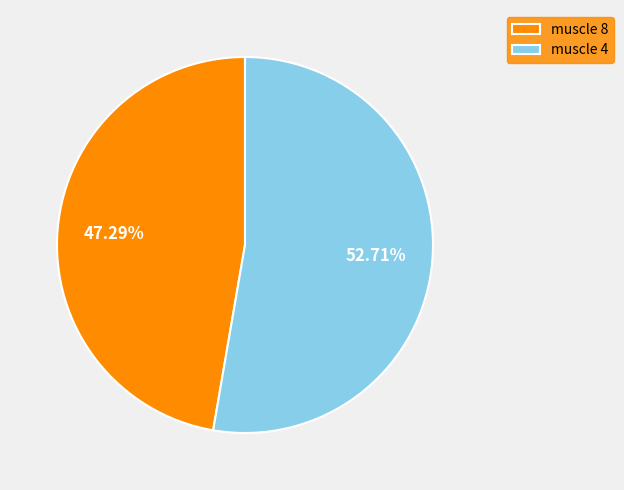

Which has a higher value, muscle 8 or muscle 4?

muscle 4